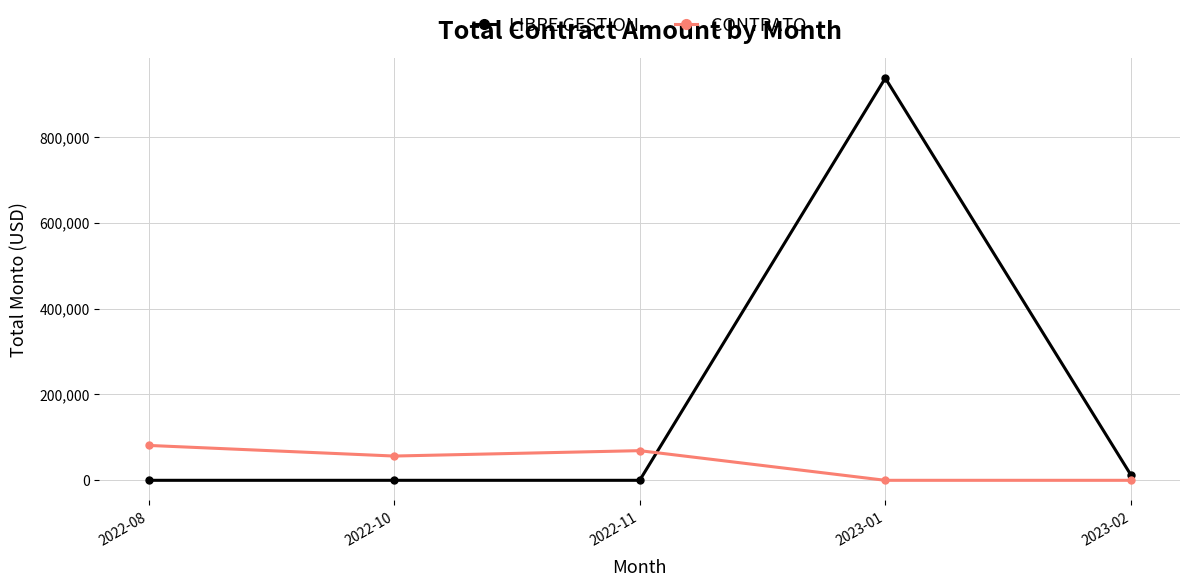

Rank the series by their average value, from lowest to highest.

CONTRATO, LIBRE GESTION